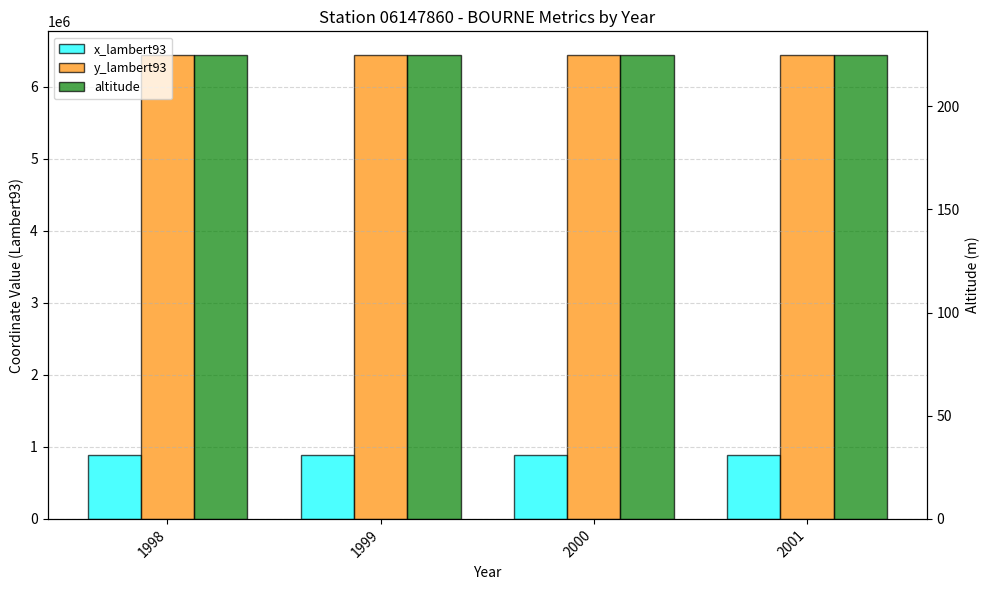

Reading left to right, what are all the values shown in this chart?

x_lambert93: 1998=885632	1999=885632	2000=885632	2001=885632
y_lambert93: 1998=6443535	1999=6443535	2000=6443535	2001=6443535
altitude: 1998=225	1999=225	2000=225	2001=225